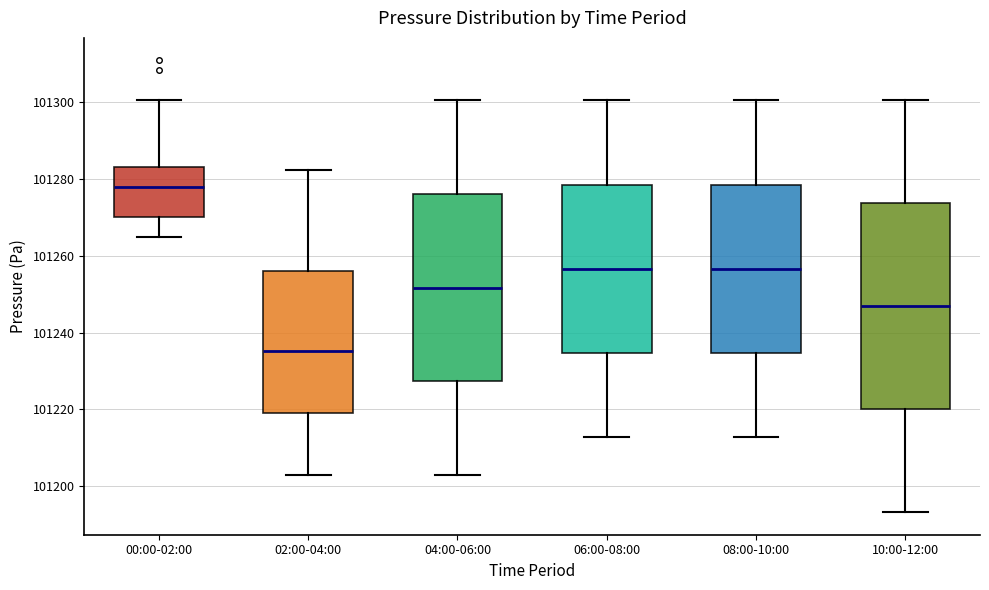

Which box has the highest median line?

00:00-02:00